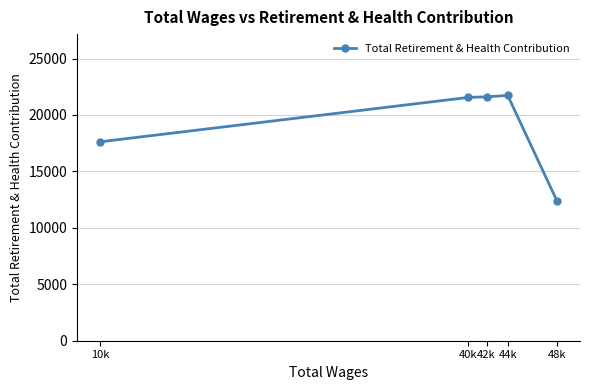

Where is the first local maximum?

44k